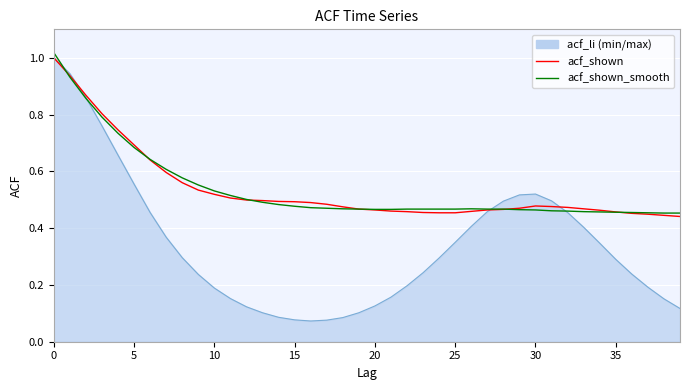

Does the chart have visible grid lines?

Yes